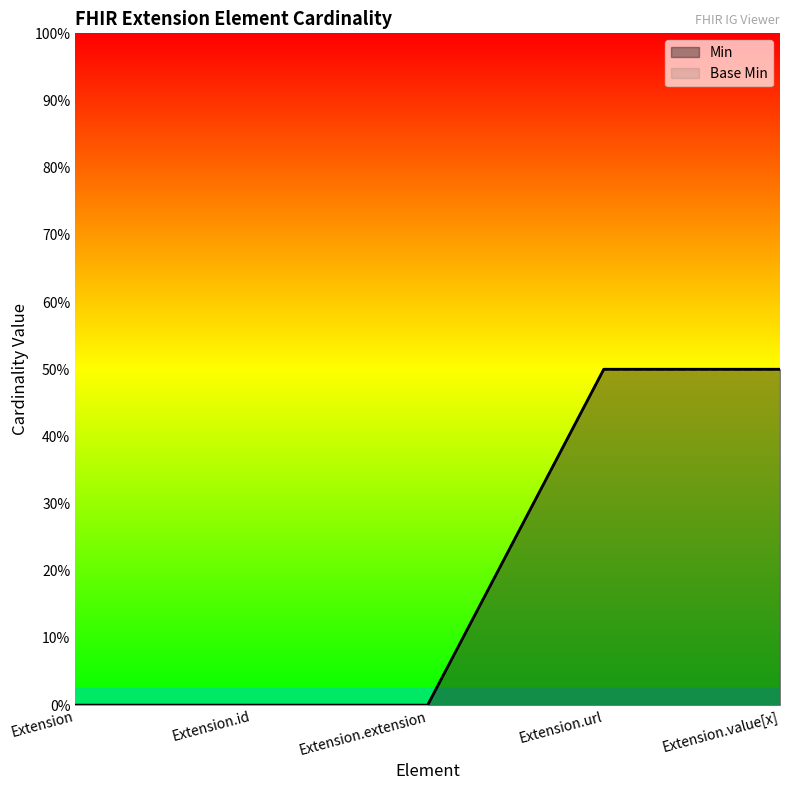

At which label does Base Min reach its peak?

Extension.url